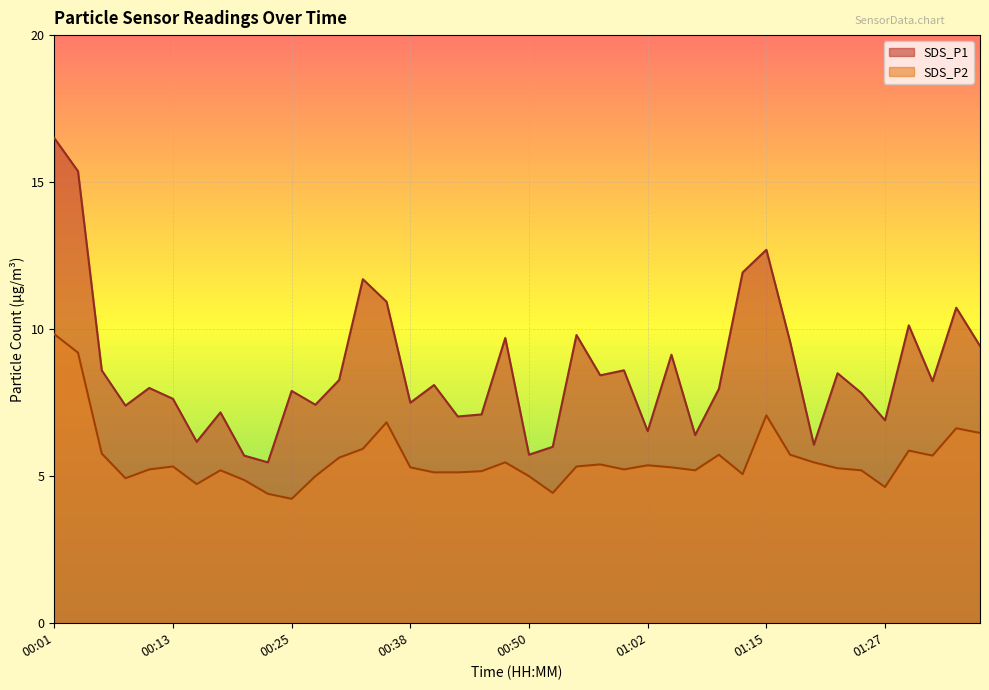

How many lines are shown in the chart?

2